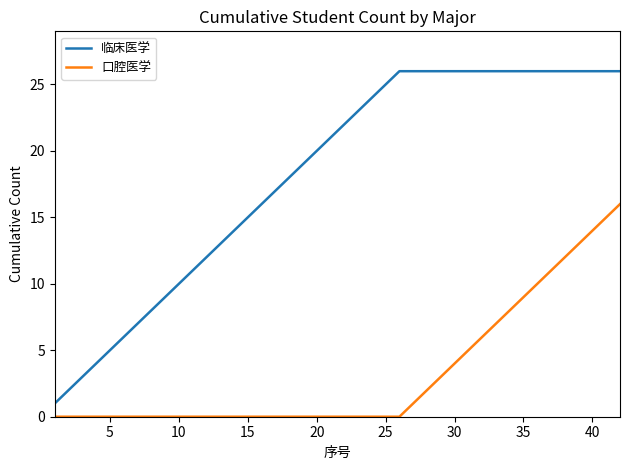

Which series has the largest range (max minus min)?

临床医学